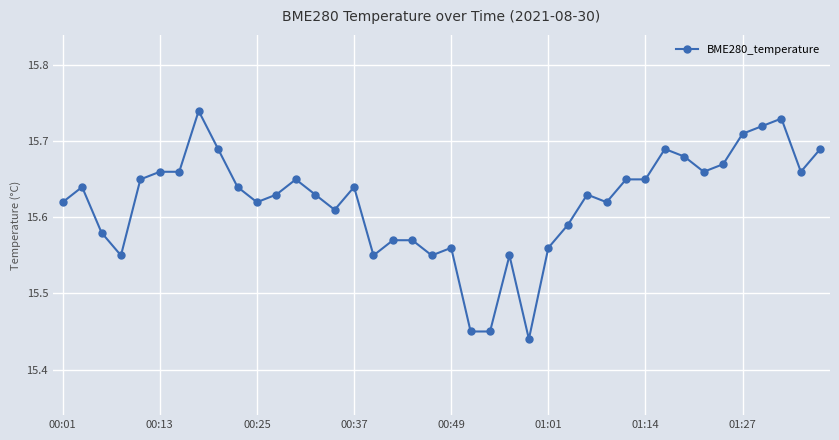

How many values are between 15 and 16?

40